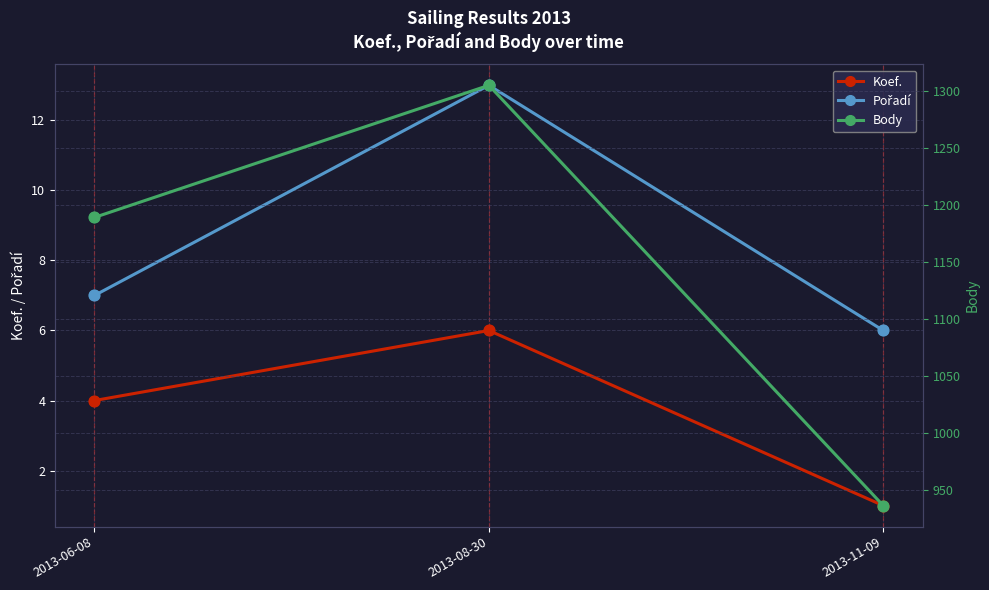

At which category is the sum across all series the highest?

2013-08-30